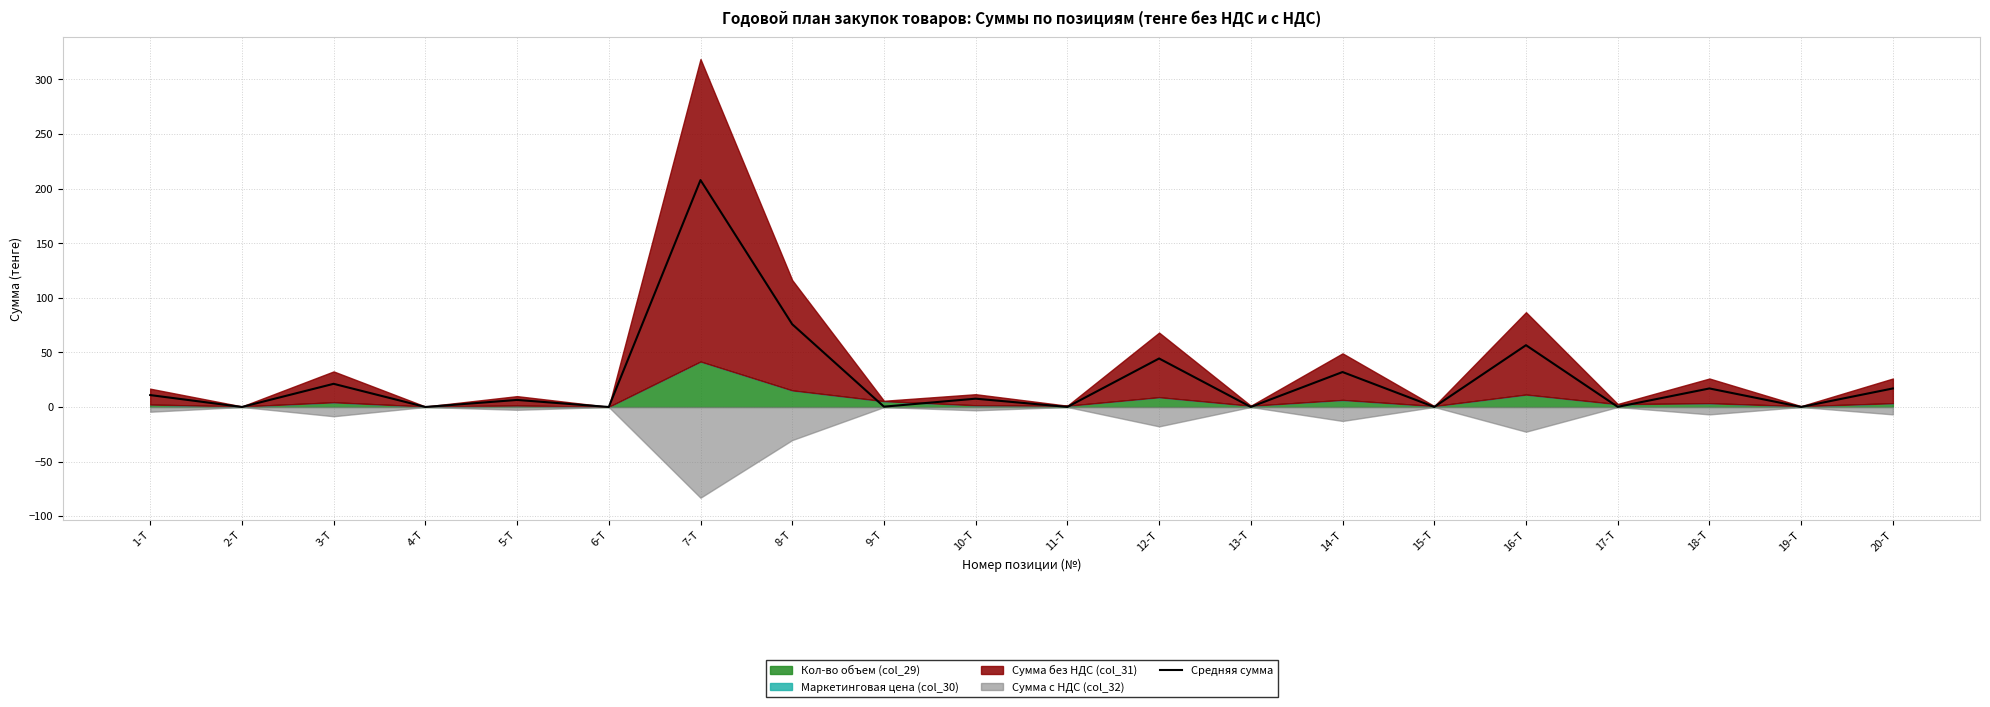

True or false: the data shows 0.1 at 11-Т.

True